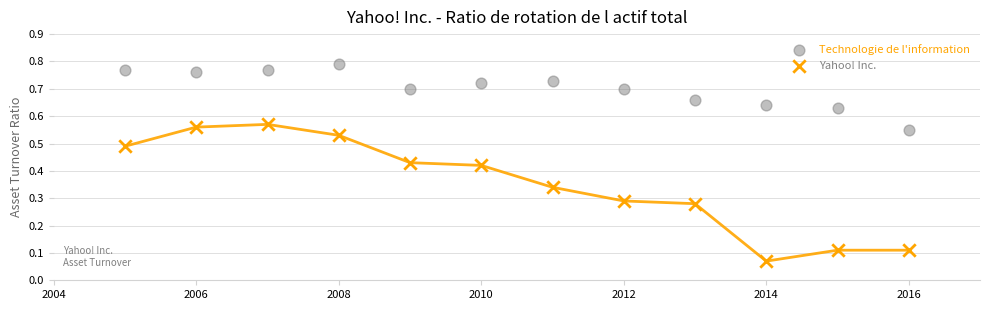

Which series contains the lowest Y value?

Yahoo! Inc.